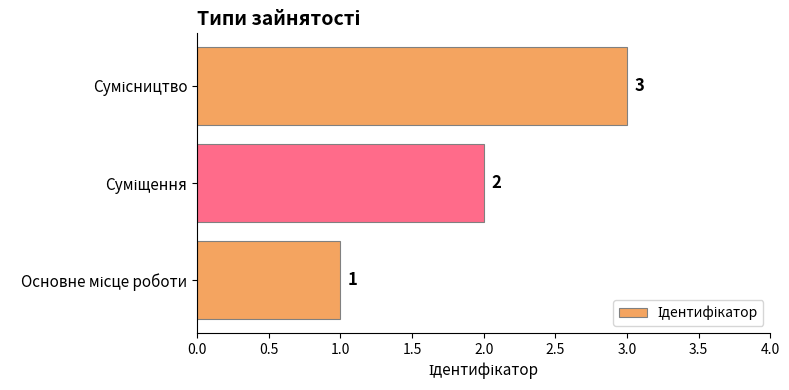

How many values are below 2?

1